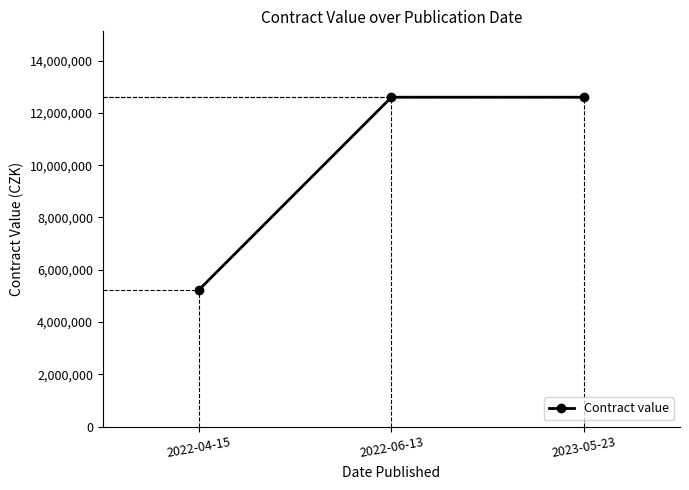

True or false: the data shows 18470465 at 2023-05-23.

False